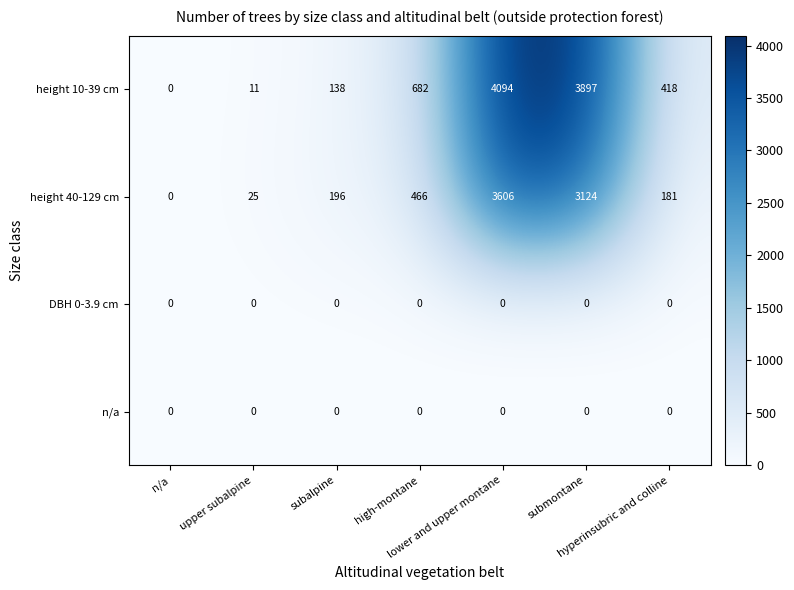

Between upper subalpine and hyperinsubric and colline, which series saw the biggest shift?

height 10-39 cm